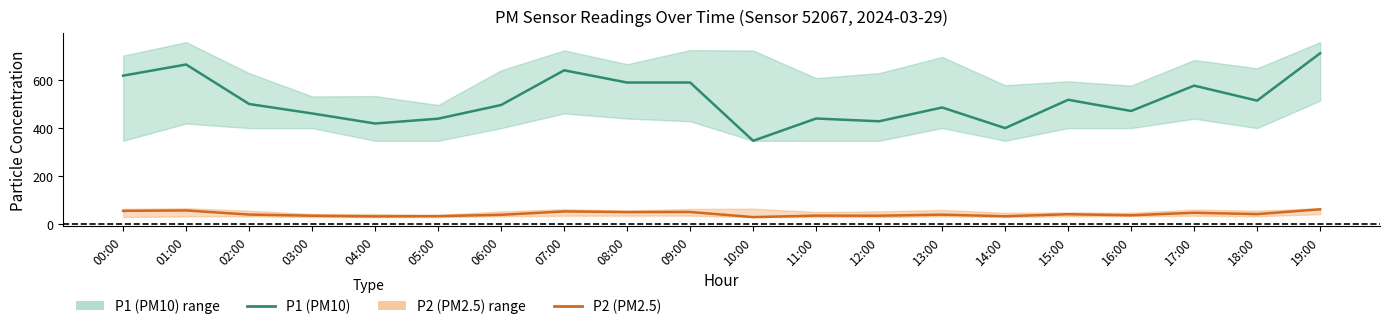

What is the sum of the P1 (PM10) values at 01:00 and 12:00?

1095.1